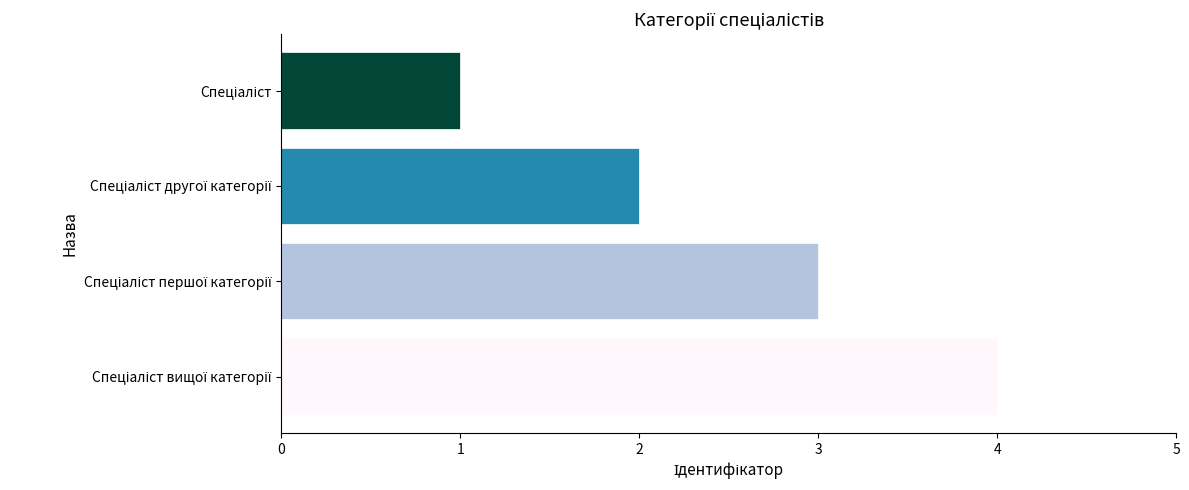

What is the maximum value shown in the chart?

4